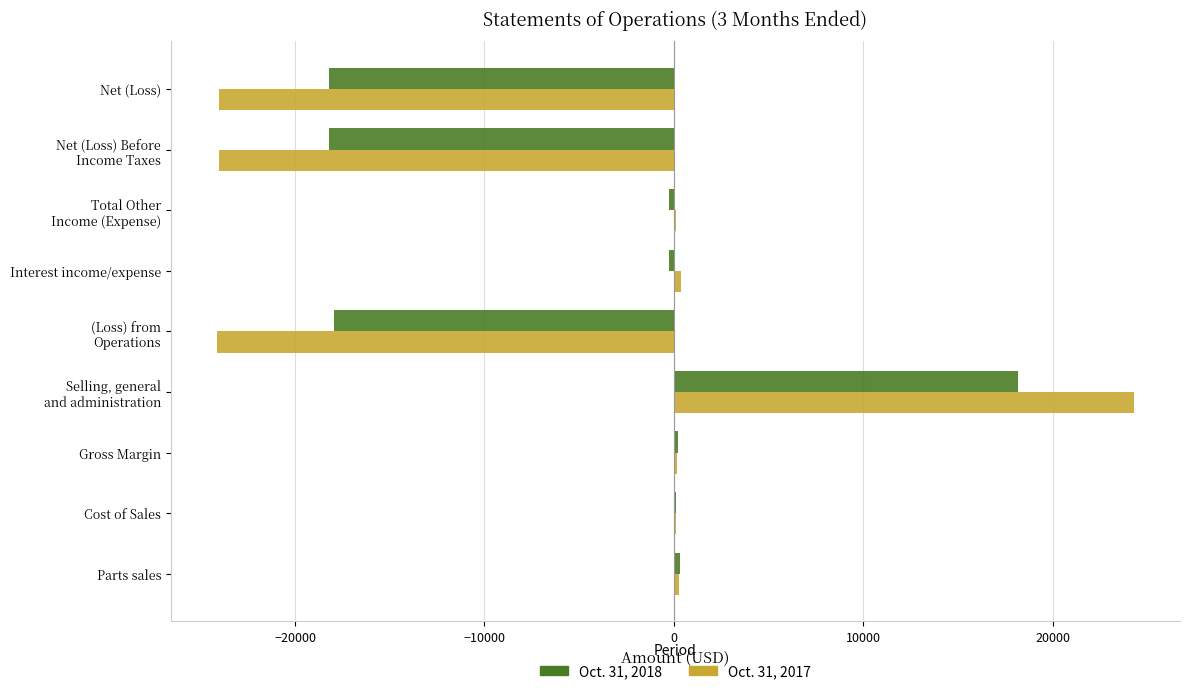

What is the sum of all Oct. 31, 2017 values?

-46874